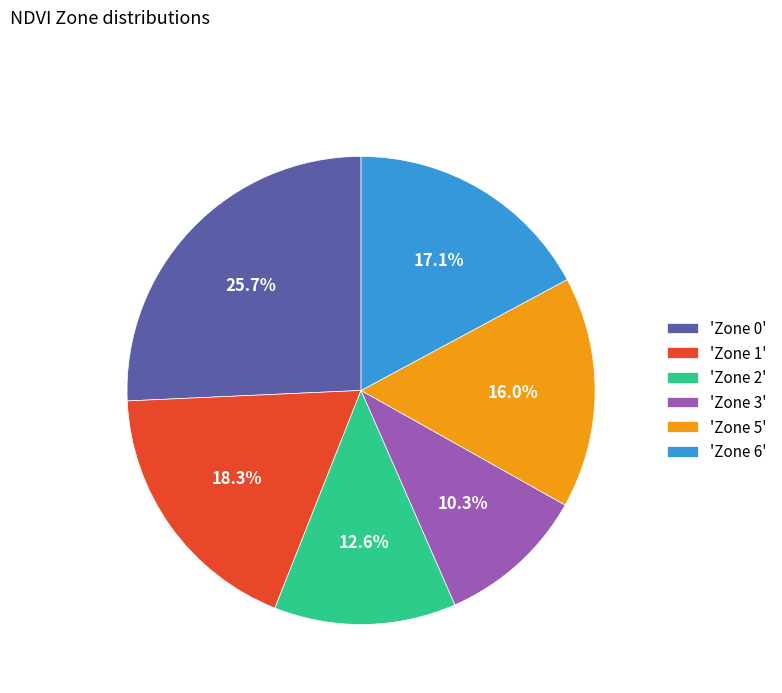

Count the number of slices in the pie.

6